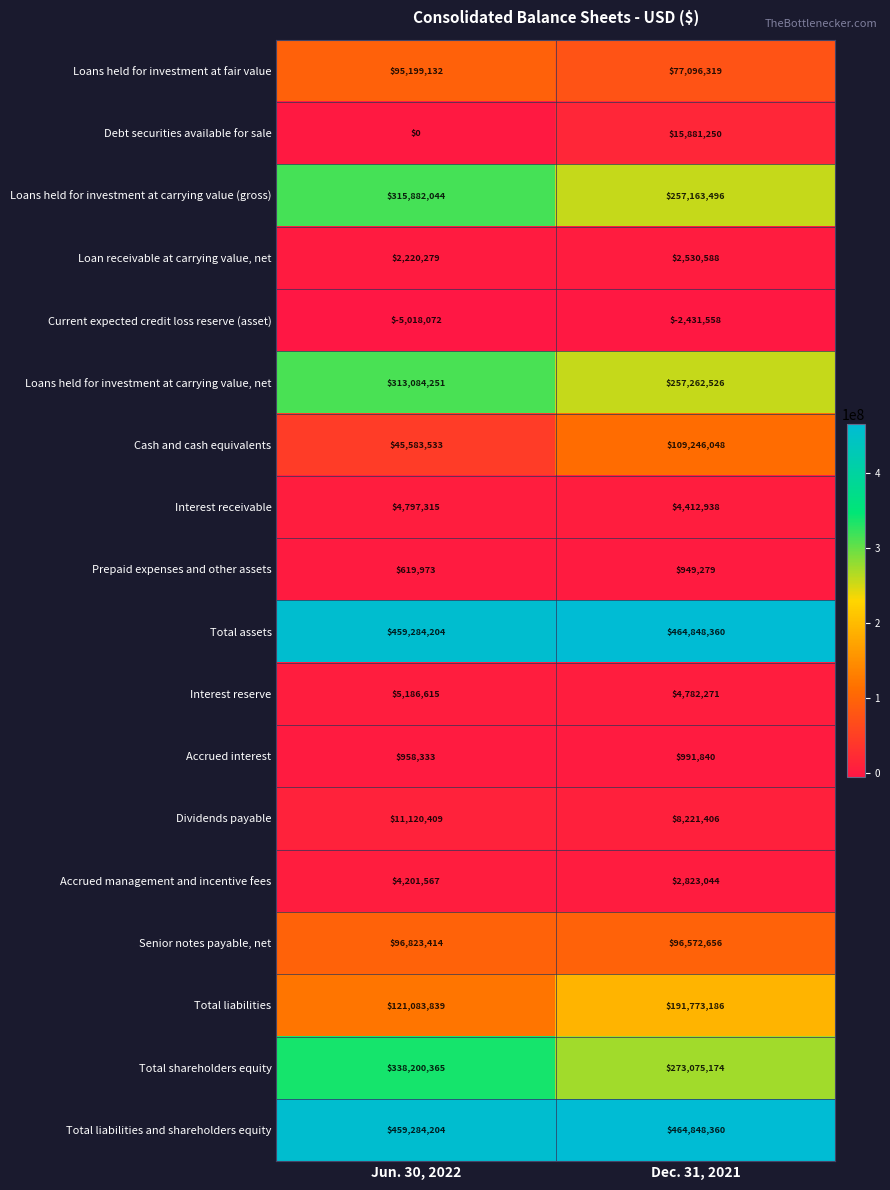

What is the difference between the maximum and minimum values in the Loans held for investment at carrying value (gross) series?

58718548